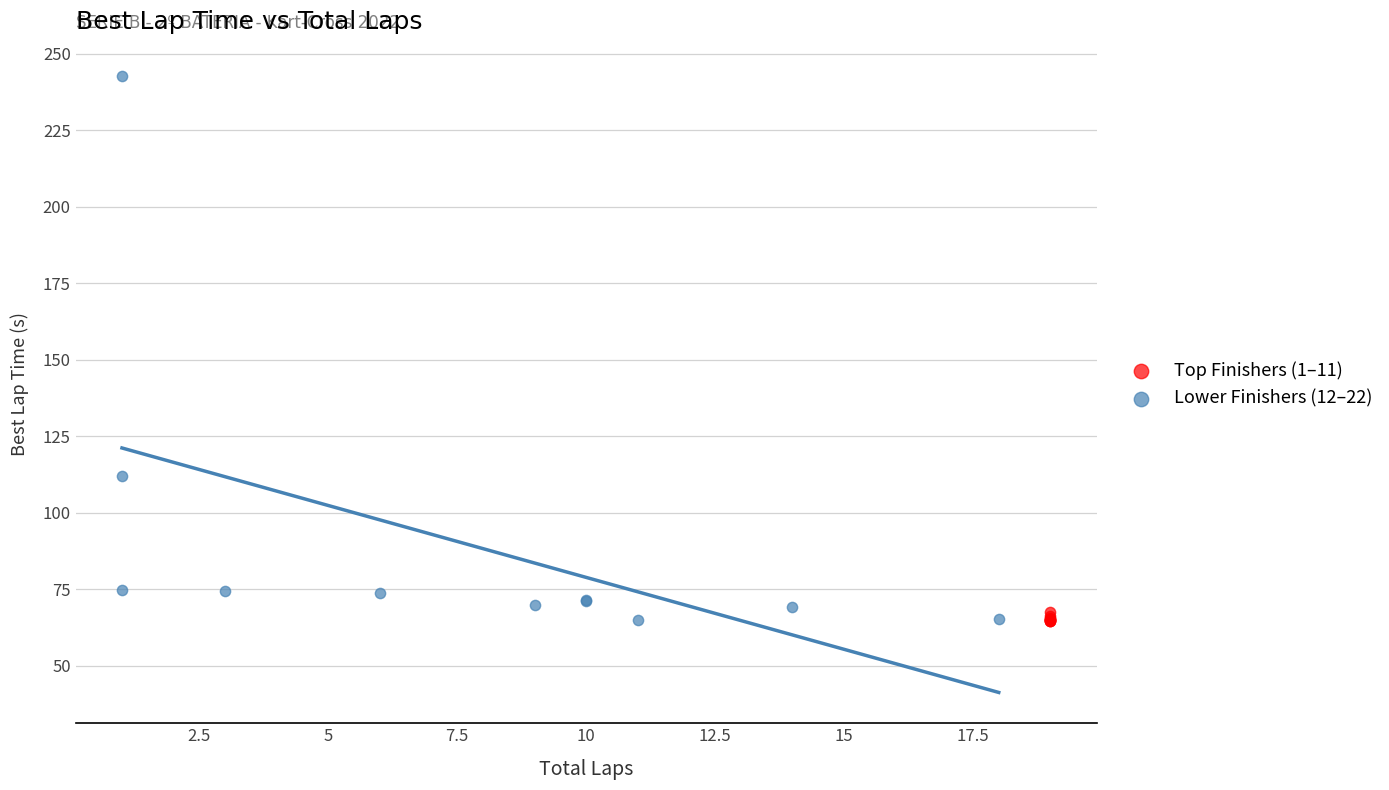

Which series has the largest Y range (max minus min)?

Lower Finishers (12–22)